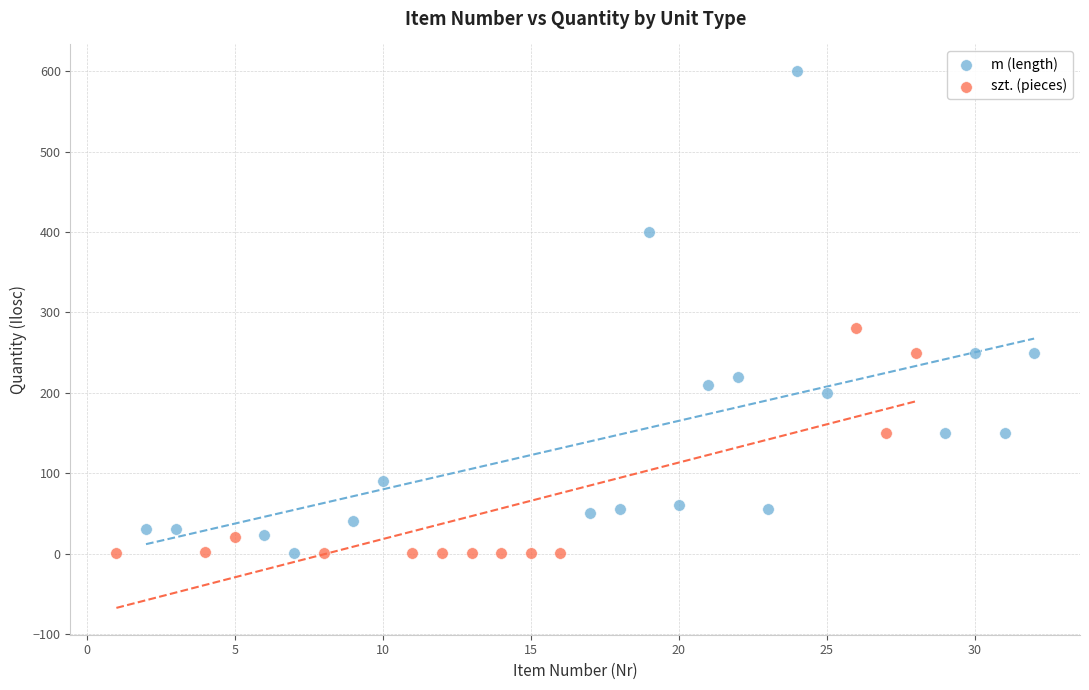

Which series contains the highest Y value?

m (length)